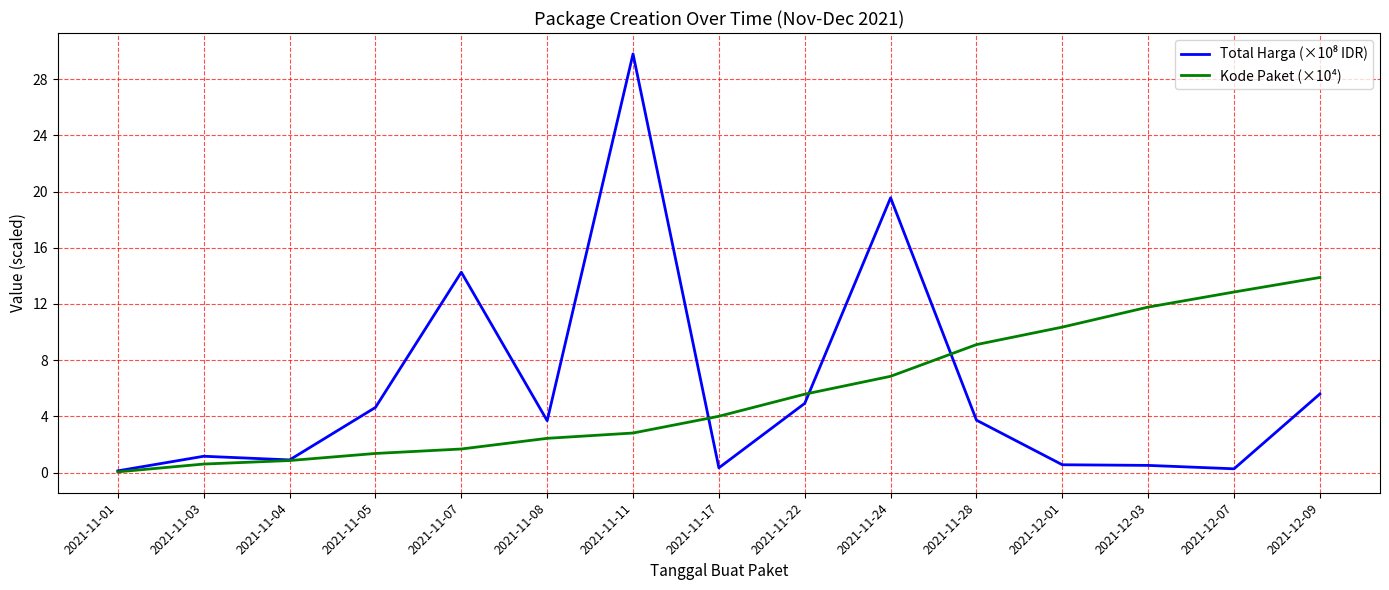

Where does the Kode Paket (×10⁴) series first go above 4?

2021-11-17